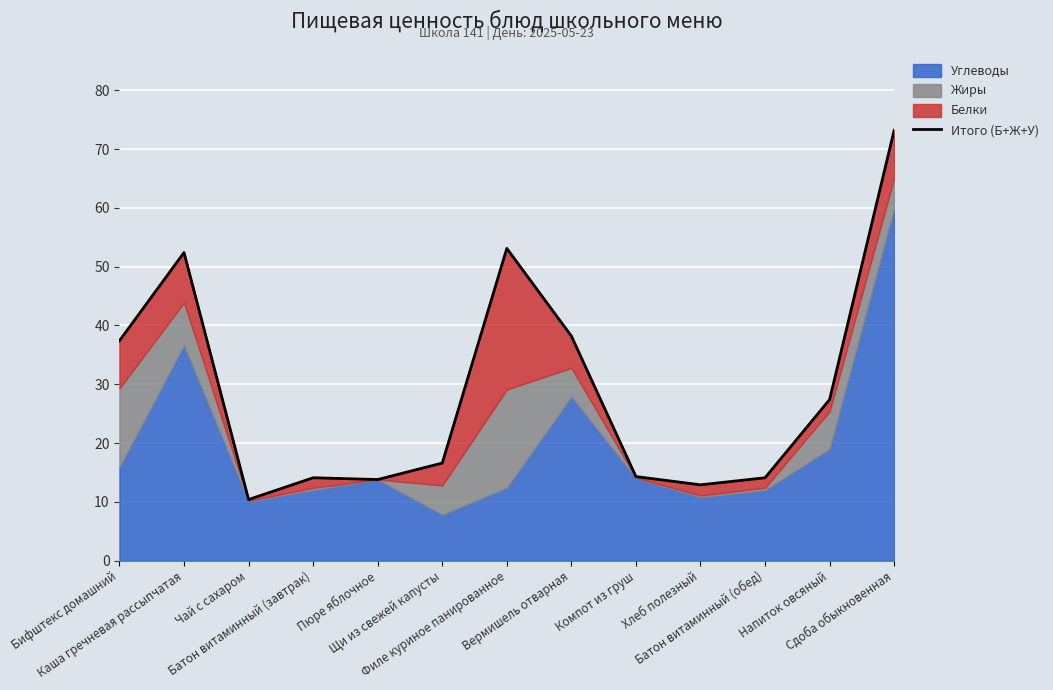

What is the change in value from Чай с сахаром to Хлеб полезный?

+2.5